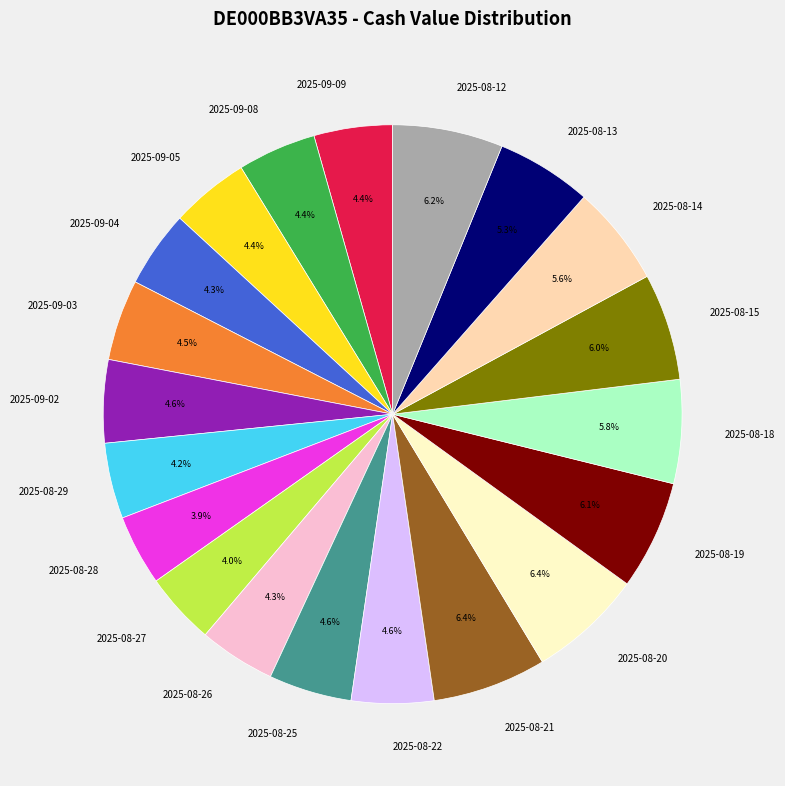

True or false: 2025-08-14 accounts for 1% of the total.

False